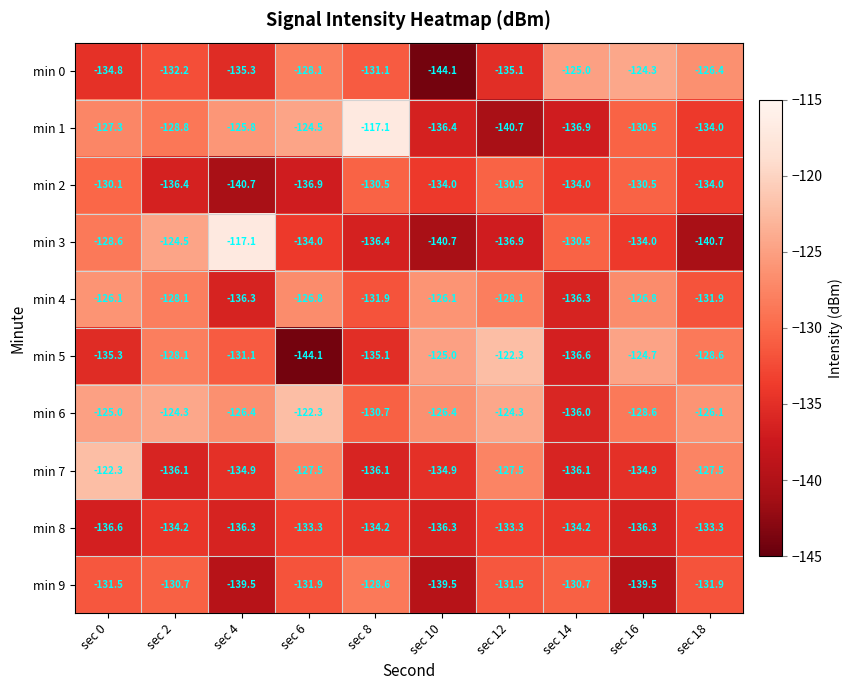

At which label does min 6 first exceed -126?

sec 0